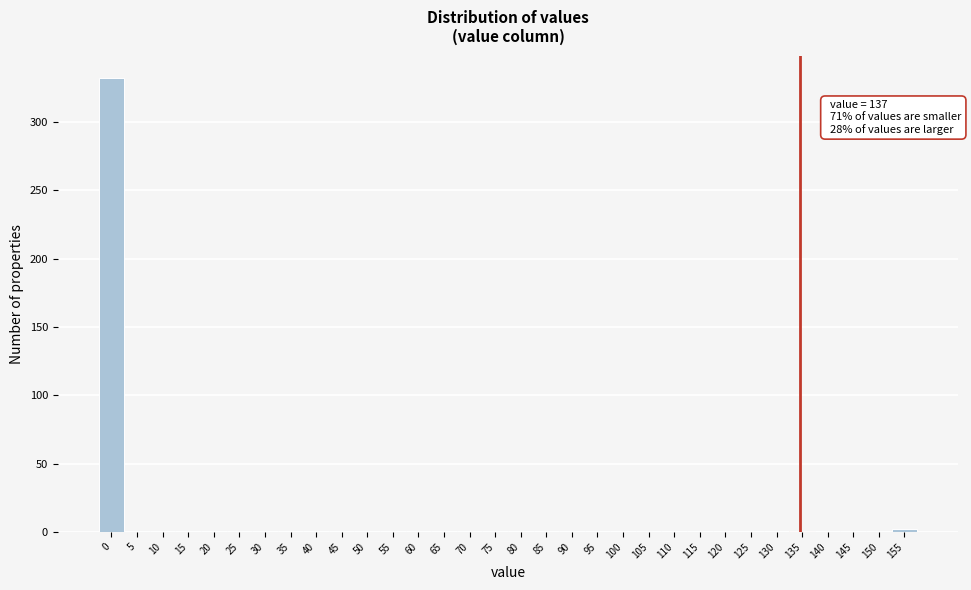

The chart shows a value of 1 at 50. True or false?

True